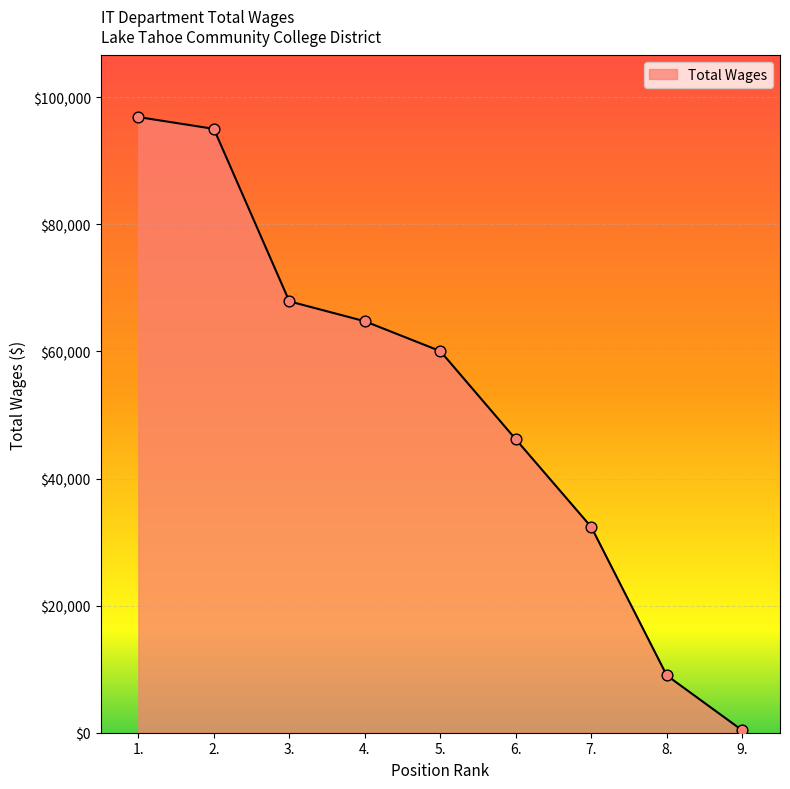

Which has a higher value, 7. or 2.?

2.